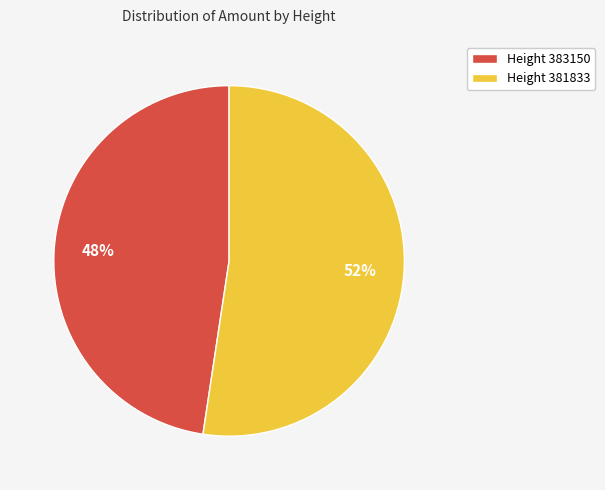

Combined, do Height 383150 and Height 381833 account for over 50%?

Yes